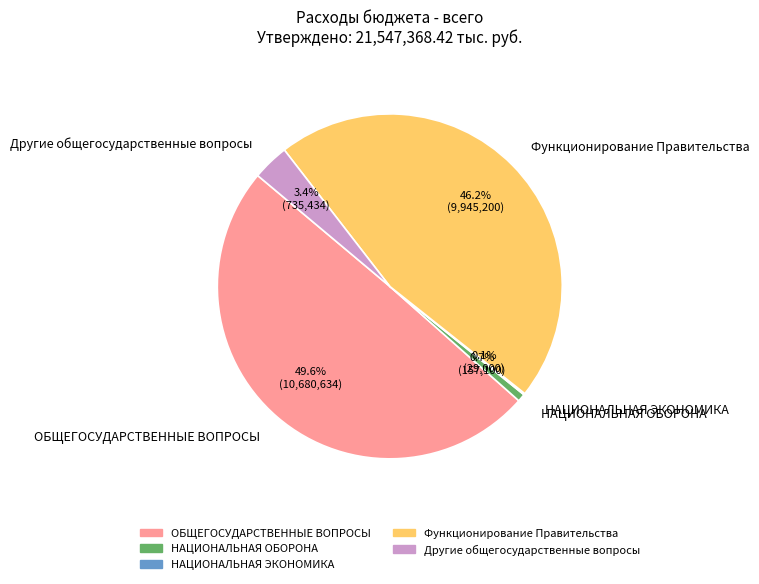

Is the sum of НАЦИОНАЛЬНАЯ ОБОРОНА and Функционирование Правительства greater than half?

No